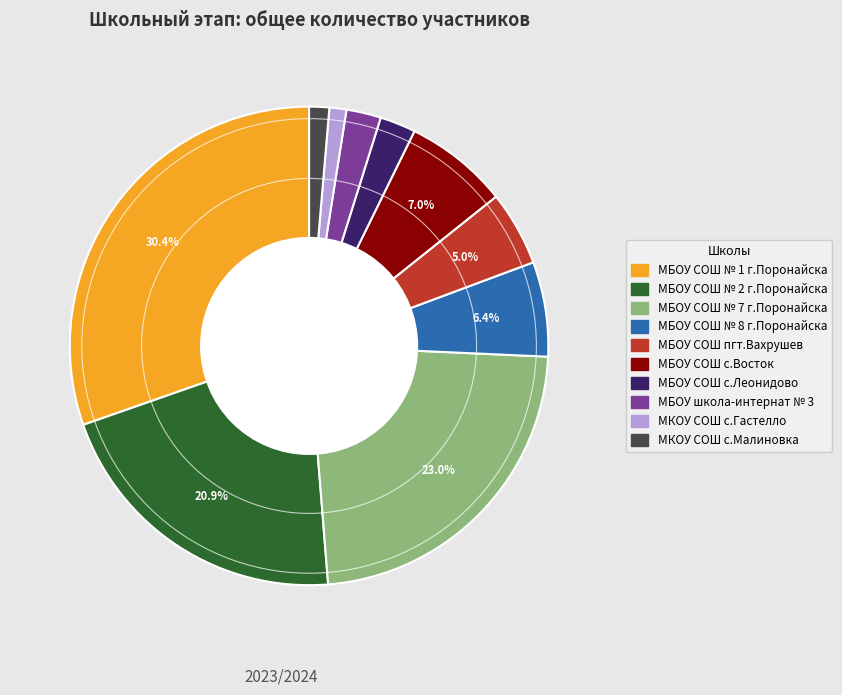

Does any single category account for the majority?

No